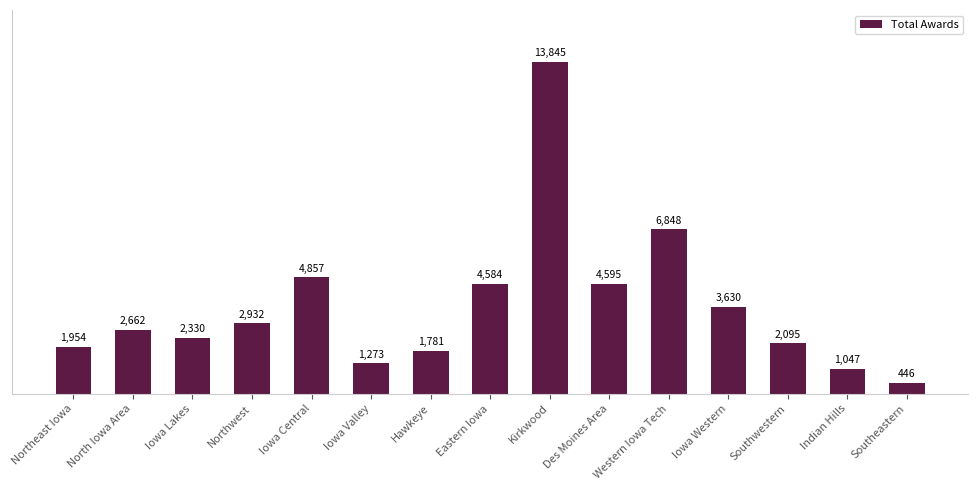

Rank the categories by value from lowest to highest.

Southeastern, Indian Hills, Iowa Valley, Hawkeye, Northeast Iowa, Southwestern, Iowa Lakes, North Iowa Area, Northwest, Iowa Western, Eastern Iowa, Des Moines Area, Iowa Central, Western Iowa Tech, Kirkwood